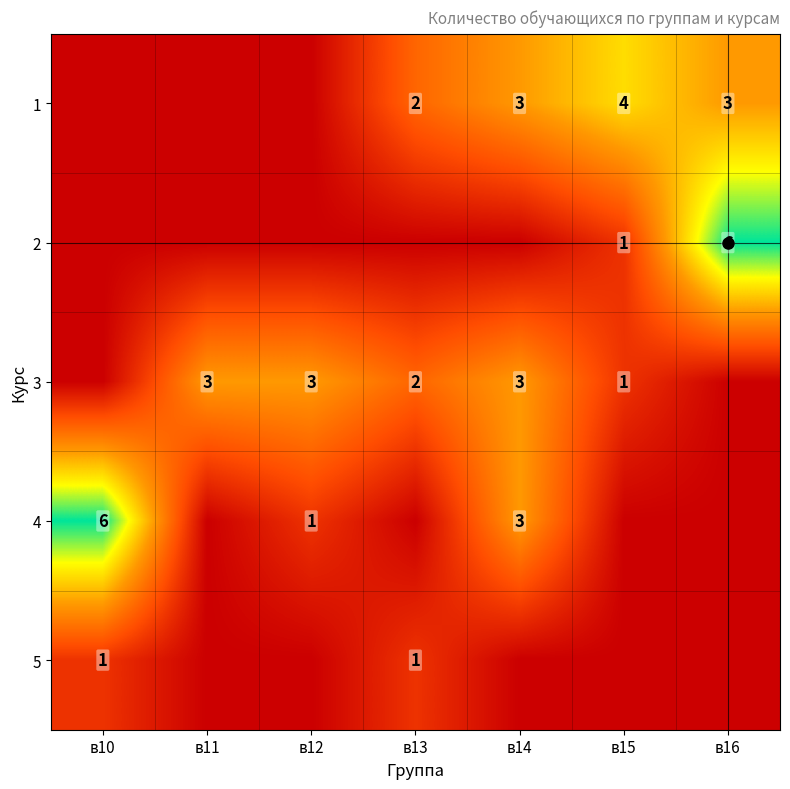

What is the sum of all 3 values?

12